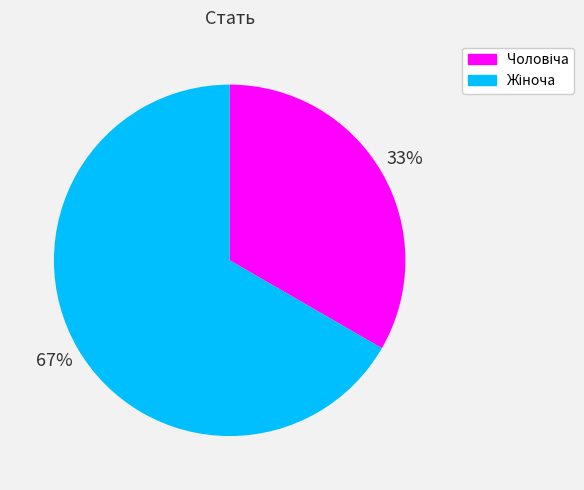

Count the number of slices in the pie.

2